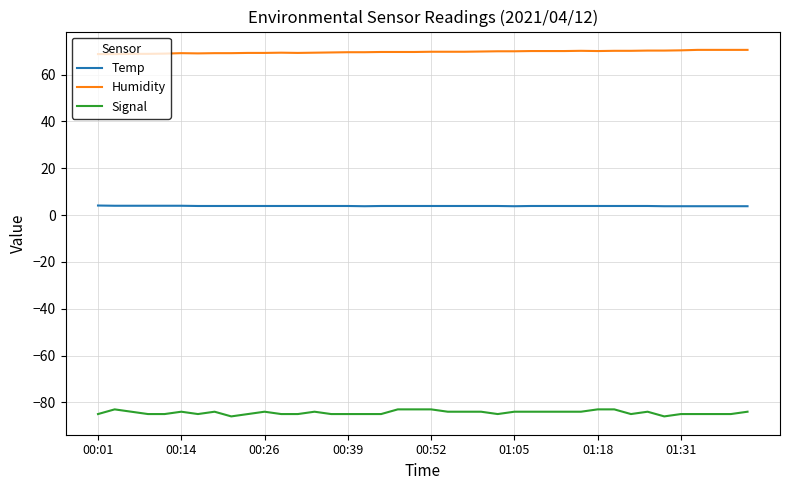

Which series has the largest total across all categories?

Humidity